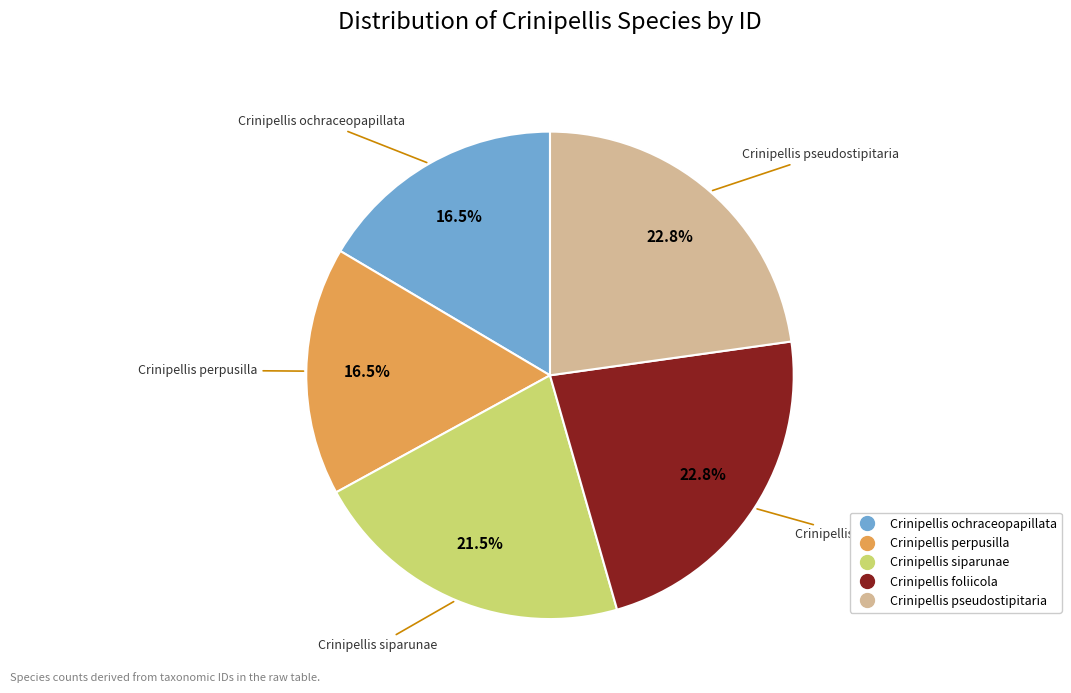

Approximately how many times larger is the value at Crinipellis pseudostipitaria compared to Crinipellis foliicola?

1.0